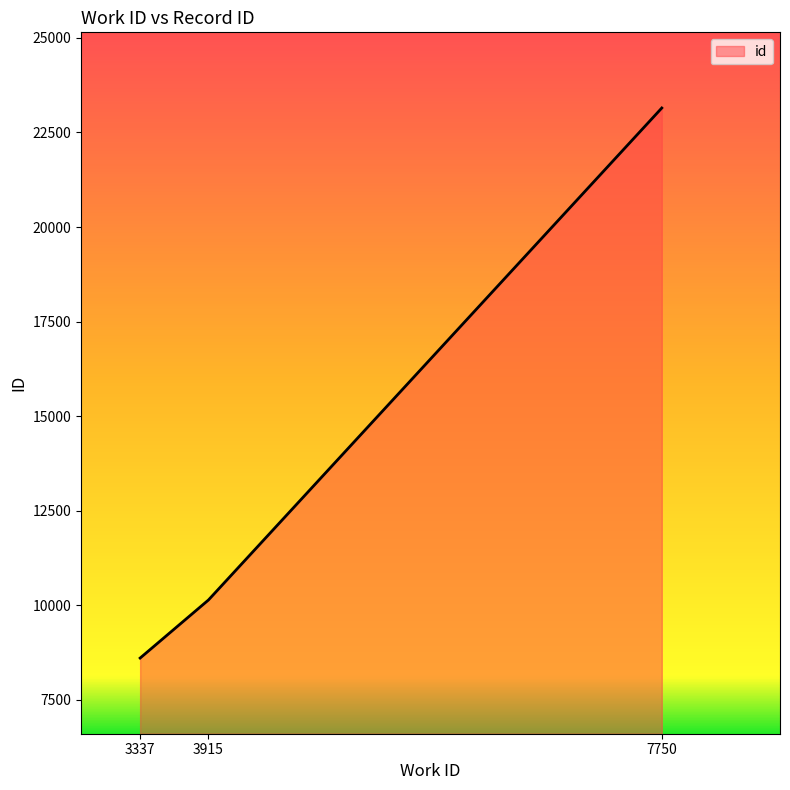

What value does the data have at 3915?

10143